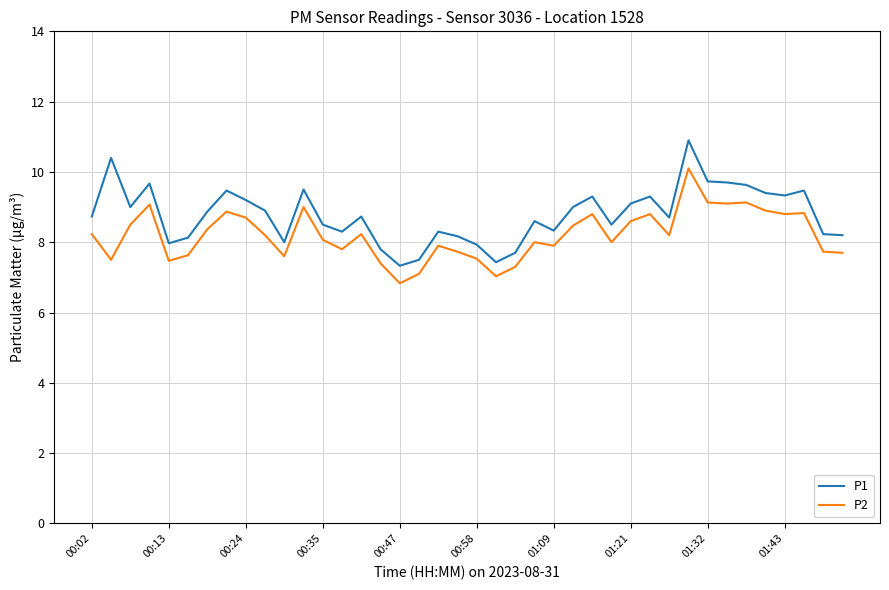

Which series has the widest spread of values?

P1